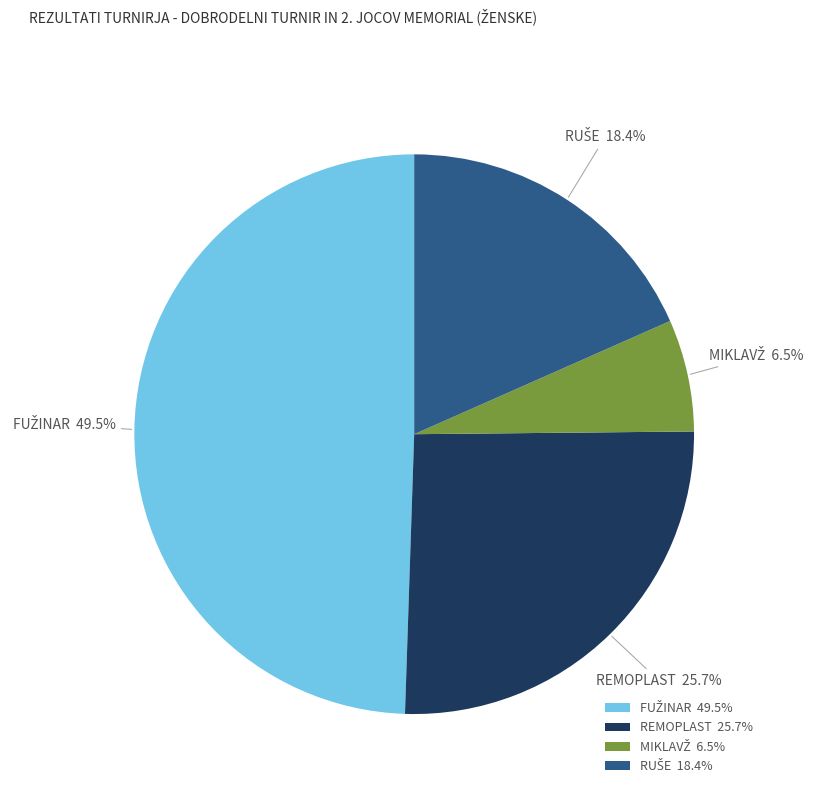

Does any single category account for the majority?

No